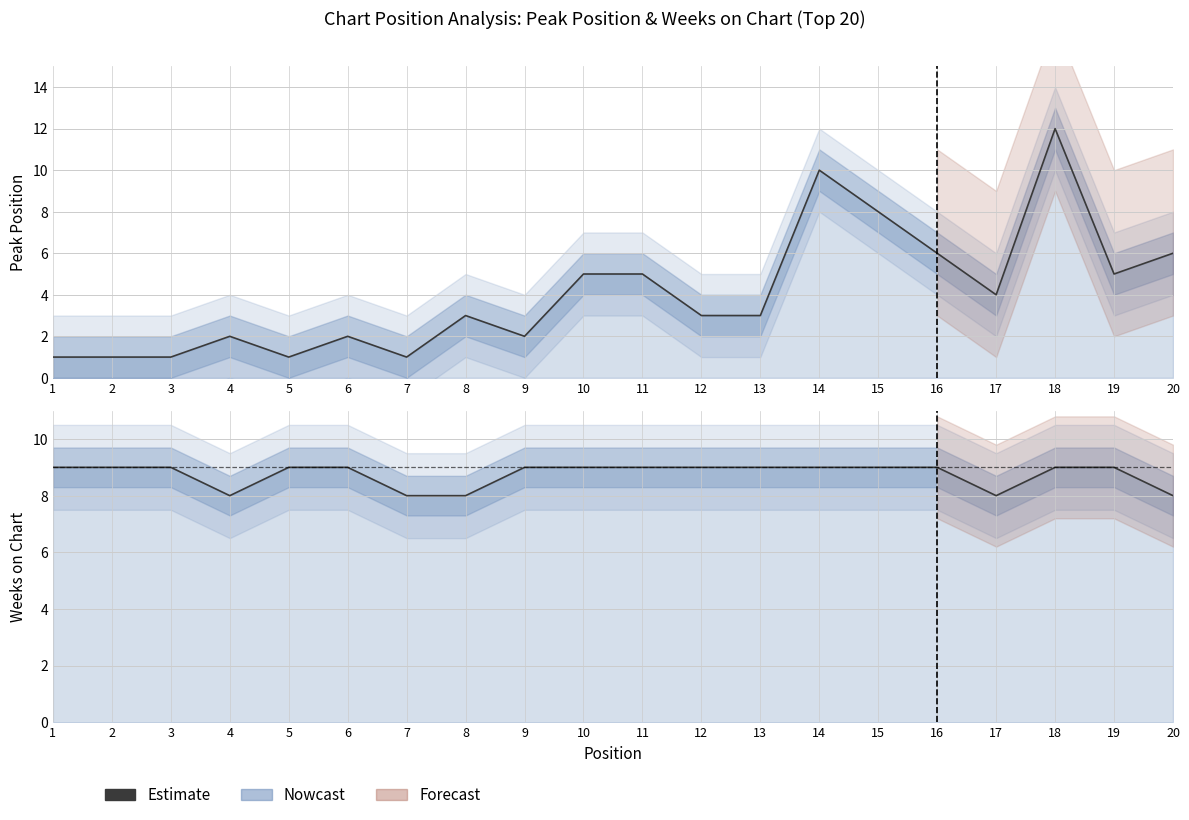

The value at 20 is 8. True or false?

True